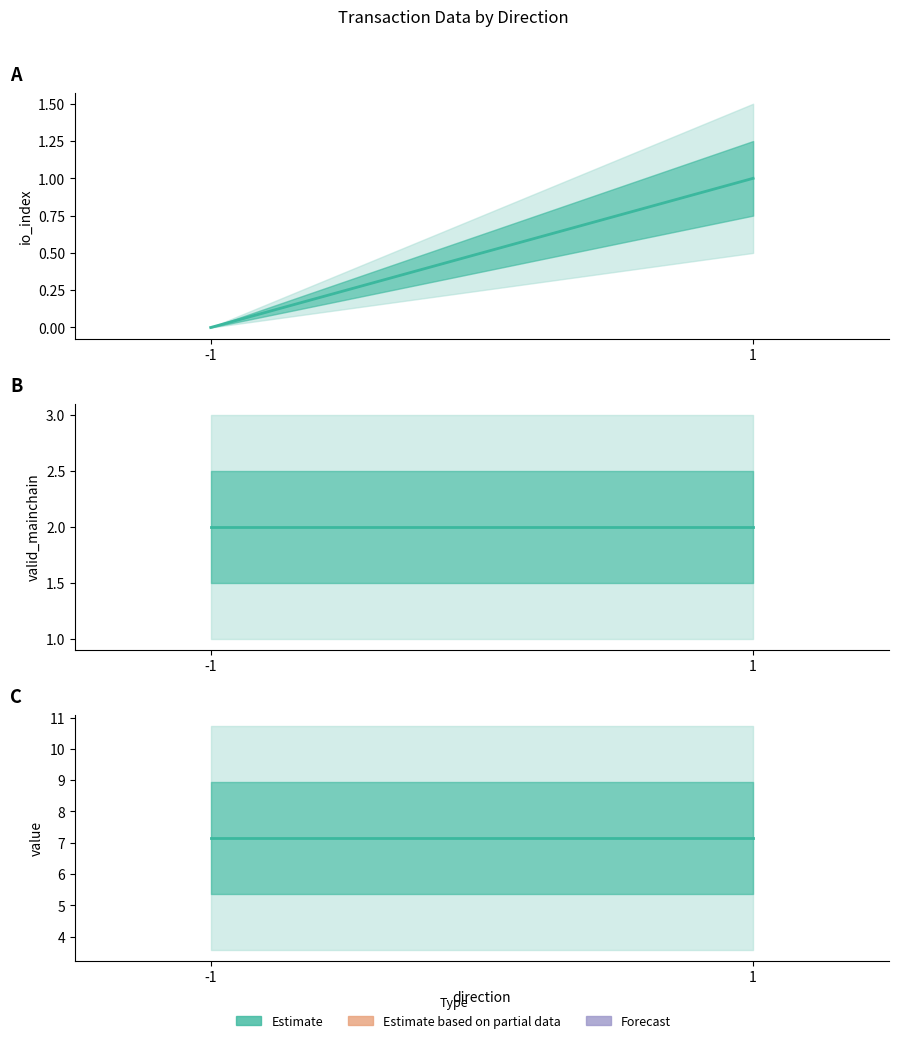

Which series has the largest range (max minus min)?

io_index (line)